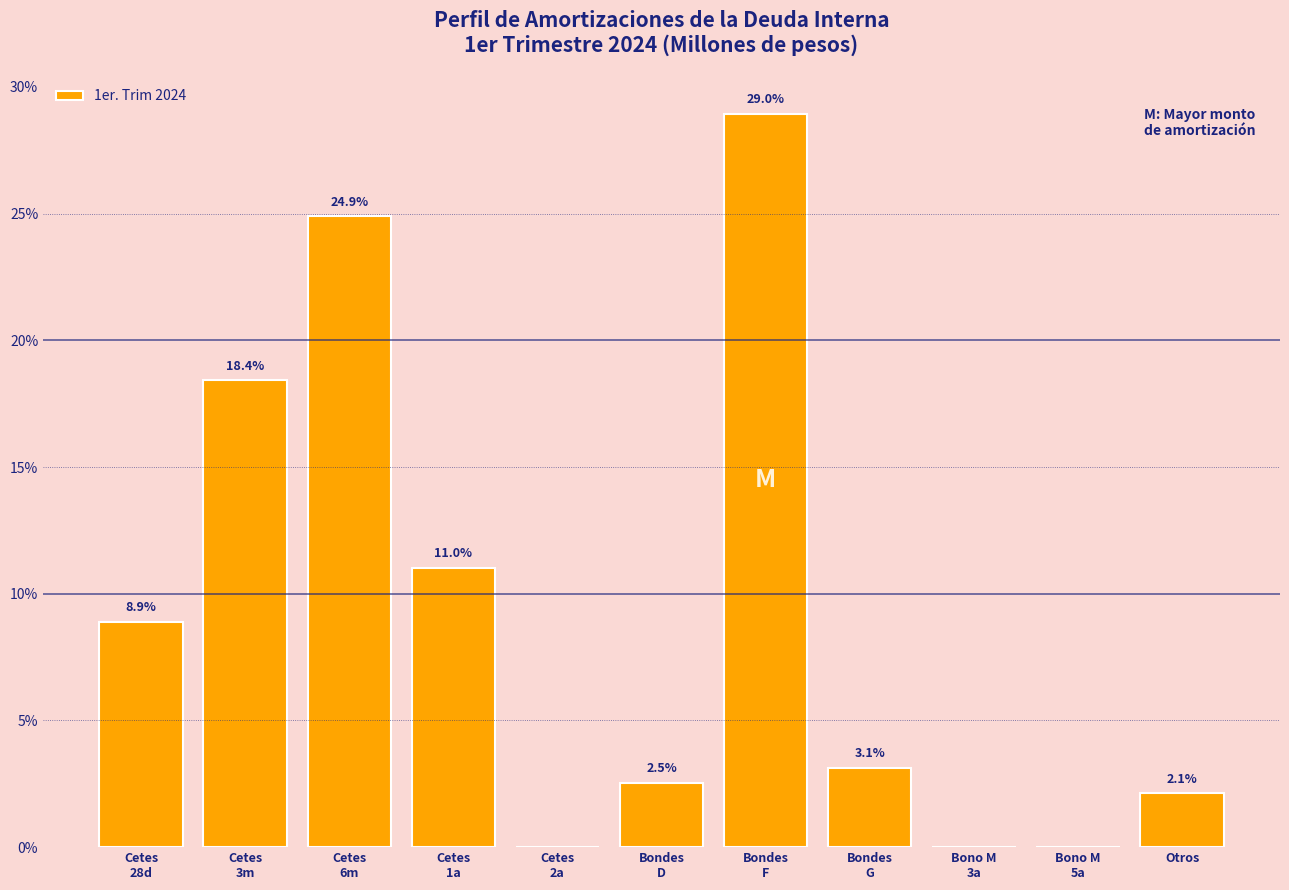

What is the maximum value shown in the chart?

29.0